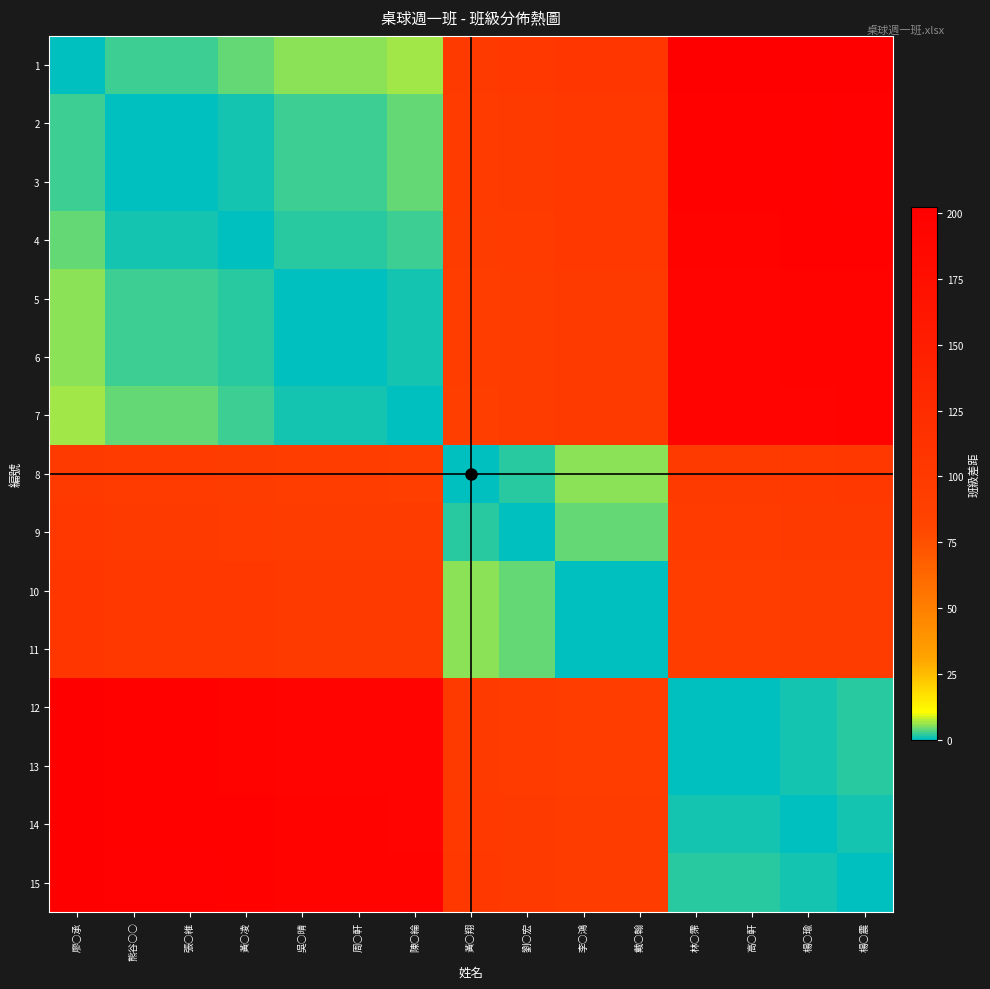

Between 廖○承 and 林○霈, which is larger?

林○霈